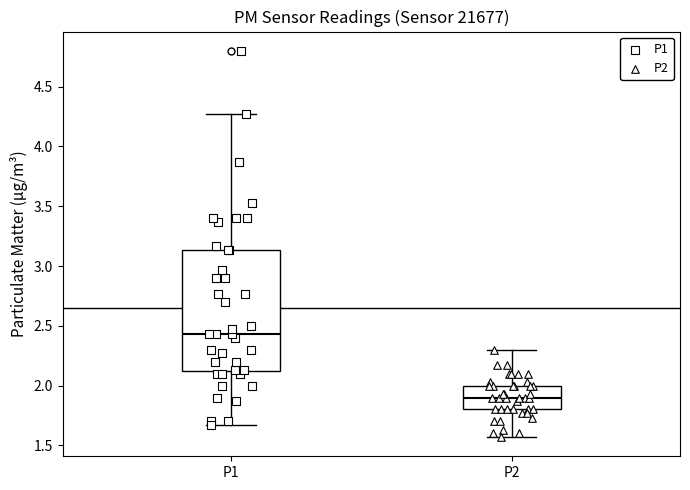

Reading left to right, read every box against the y-axis: the position of its median line, the range the box covers, and the ends of its whiskers. The values are not printed on the chart, so give them approximately, as read against the axis.

P1: median 2.45, box 2.10 to 3.15, whiskers 1.65 to 4.25
P2: median 1.90, box 1.80 to 2.00, whiskers 1.55 to 2.30